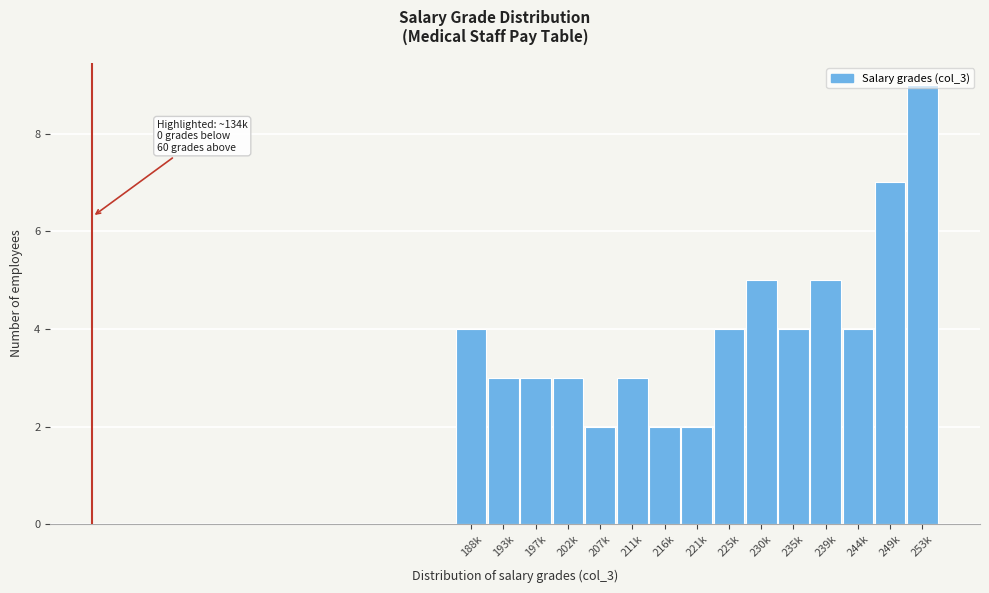

What is the approximate value at 235k?

4